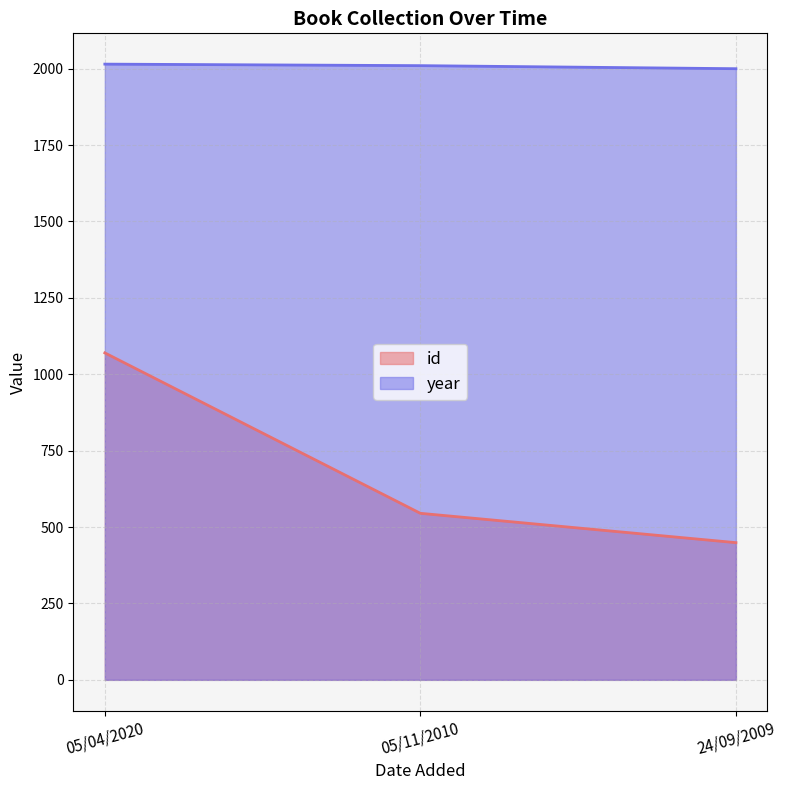

How many values in the year series are below 2010?

1